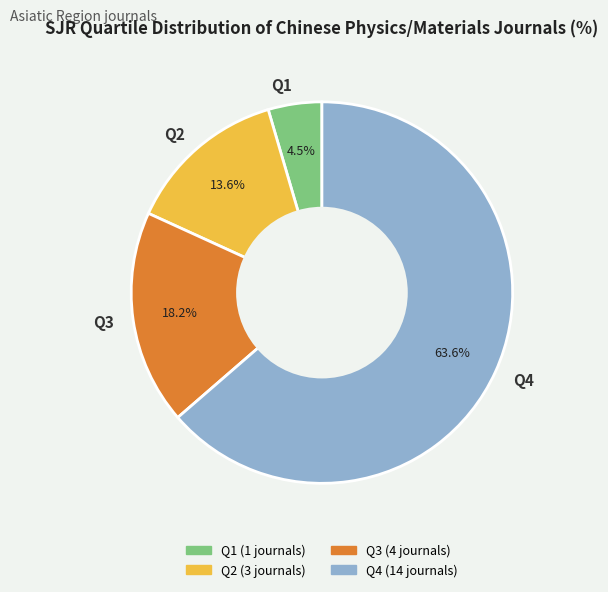

Which slice is the smallest?

Q1